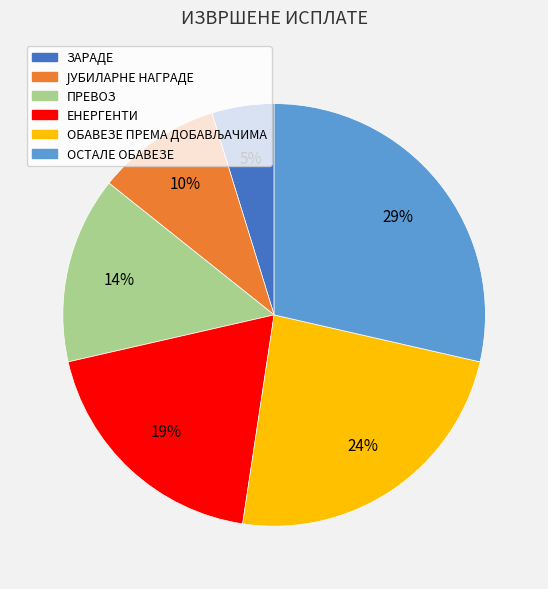

Does ЗАРАДЕ account for over 50% of the chart?

No